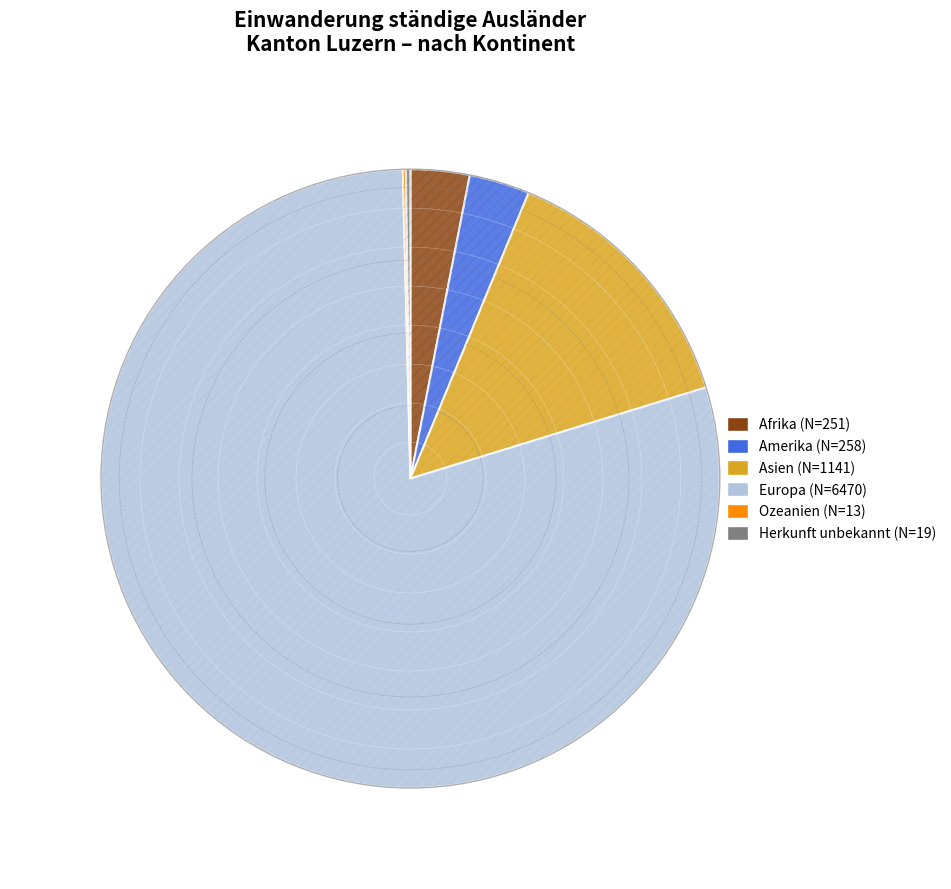

Does Europa represent more than half of the total?

Yes